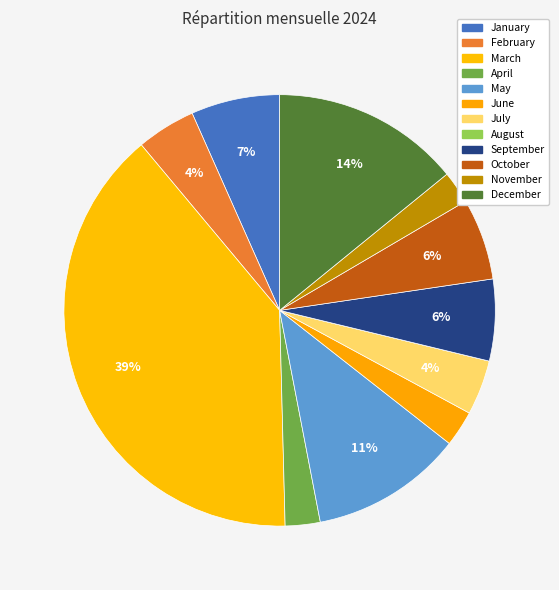

To the nearest percent, what is the combined percentage of March and June?

42%